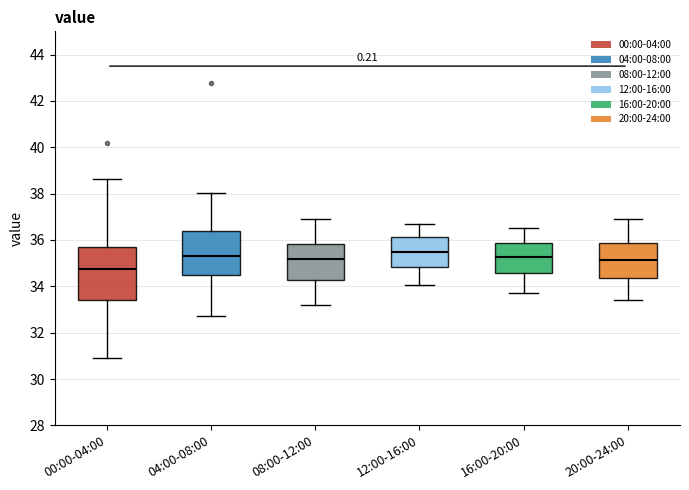

Comparing the boxes themselves (not the whiskers), which one is the tallest?

00:00-04:00